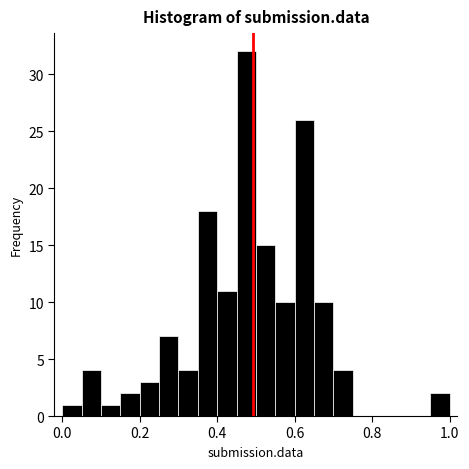

Read against the x-axis, roughly where is the centre of the tallest bar?

0.48